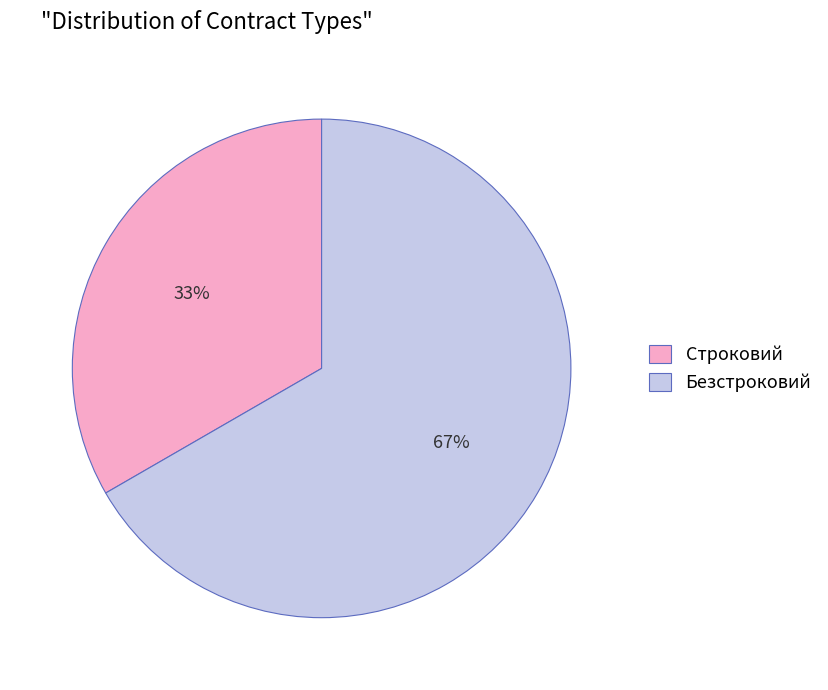

Is the sum of Строковий and Безстроковий greater than half?

Yes